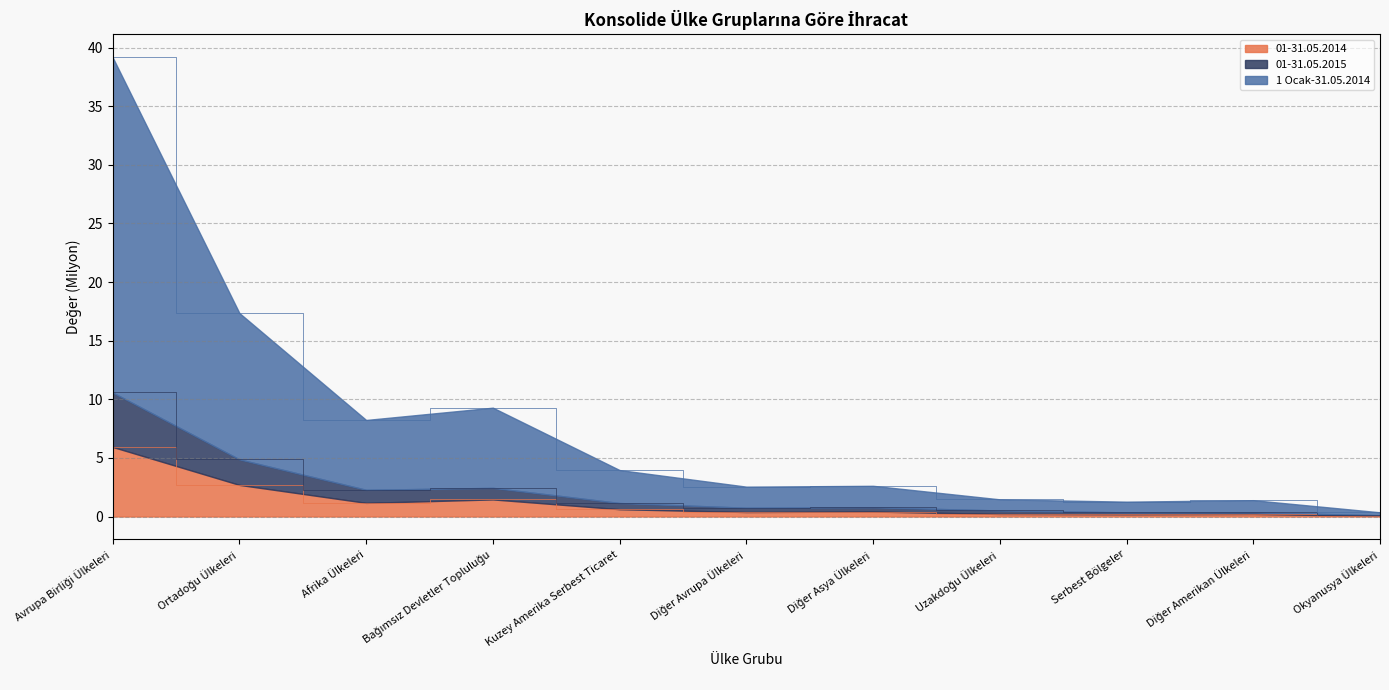

The 01-31.05.2014 series shows 0.4 at Diğer Asya Ülkeleri. True or false?

True